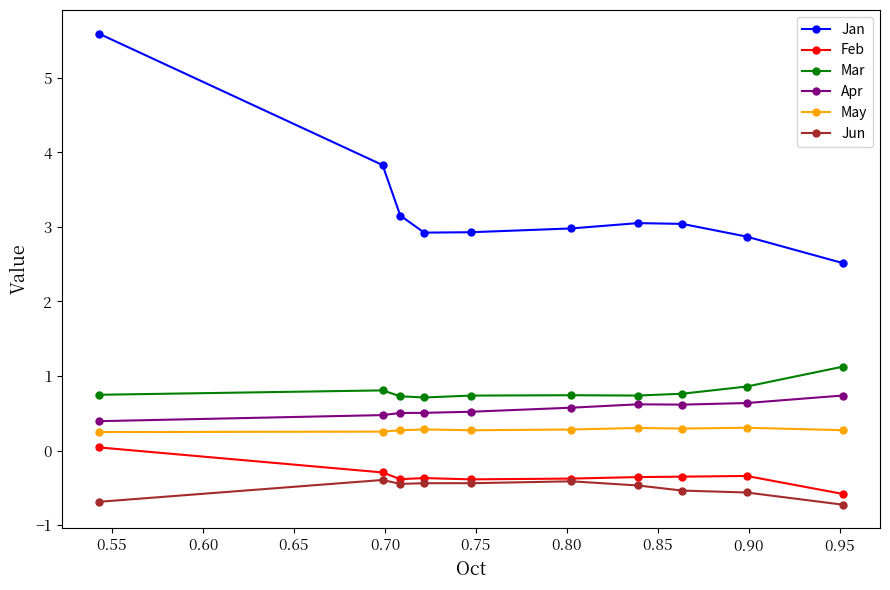

At how many categories does at least one series exceed 2?

10